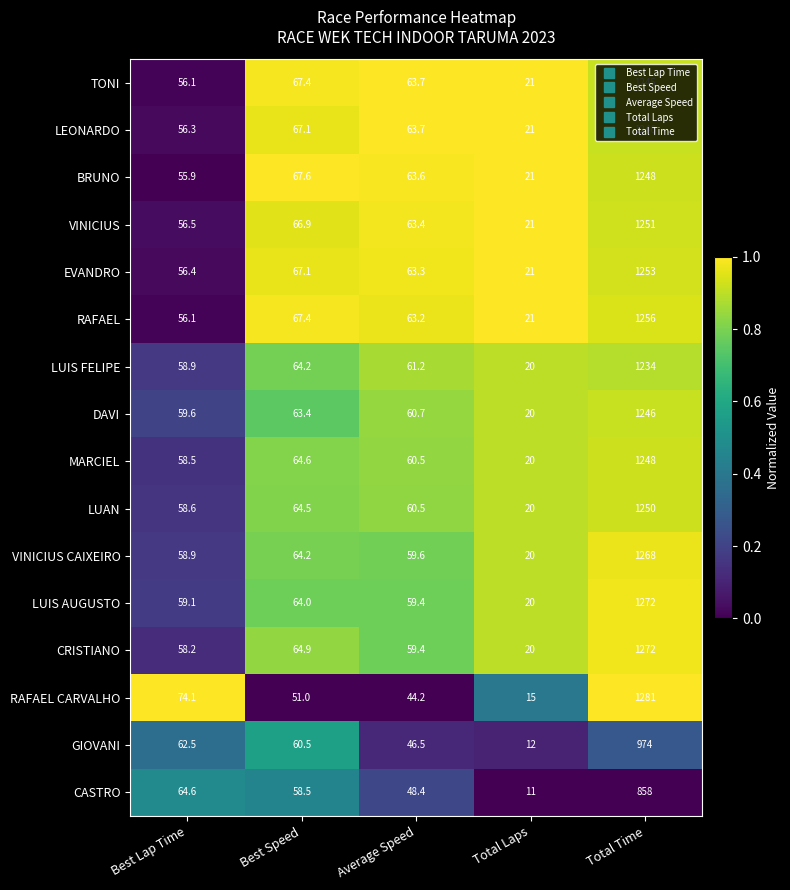

What is the sum of the CASTRO values at Average Speed and Best Lap Time?

113.0